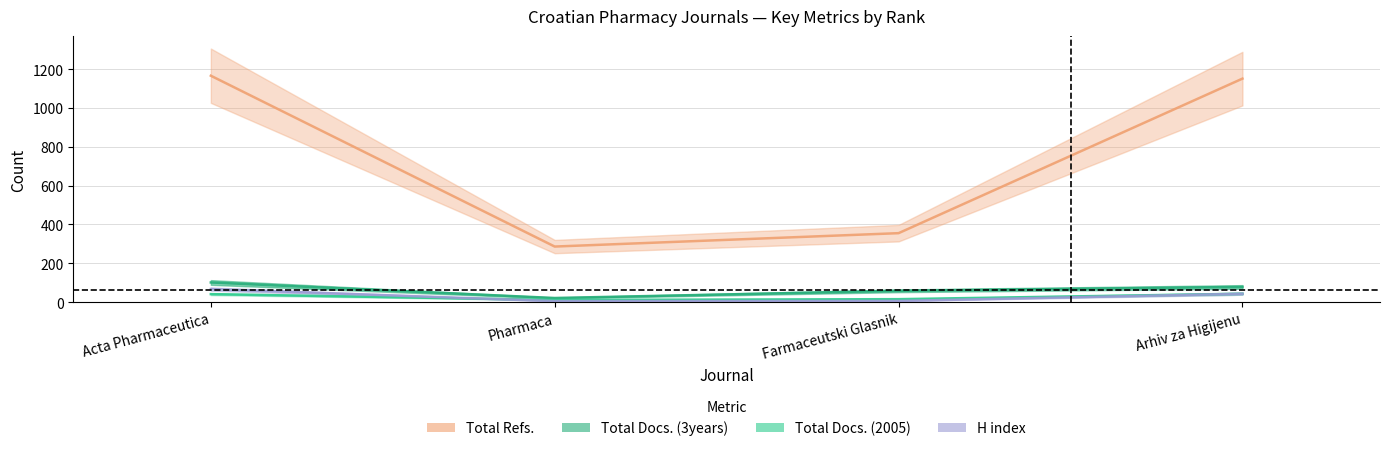

Which label corresponds to the largest value in the chart?

Acta Pharmaceutica